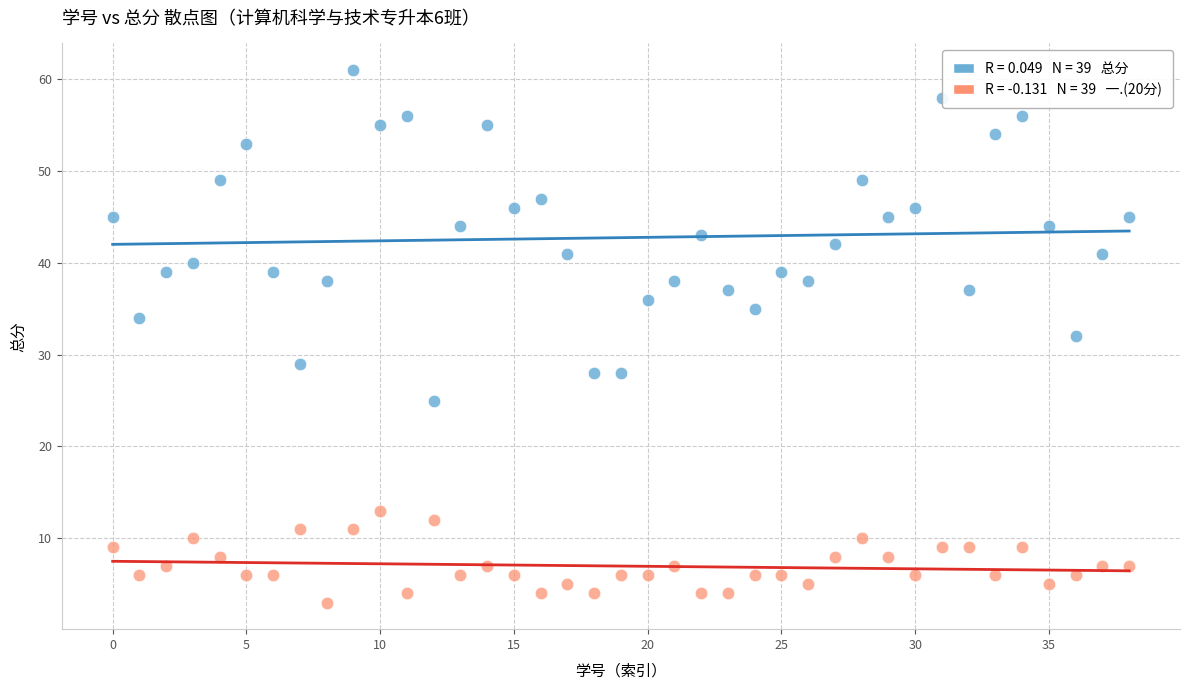

Across all data points, what is the range of Y values (max minus min)?

58